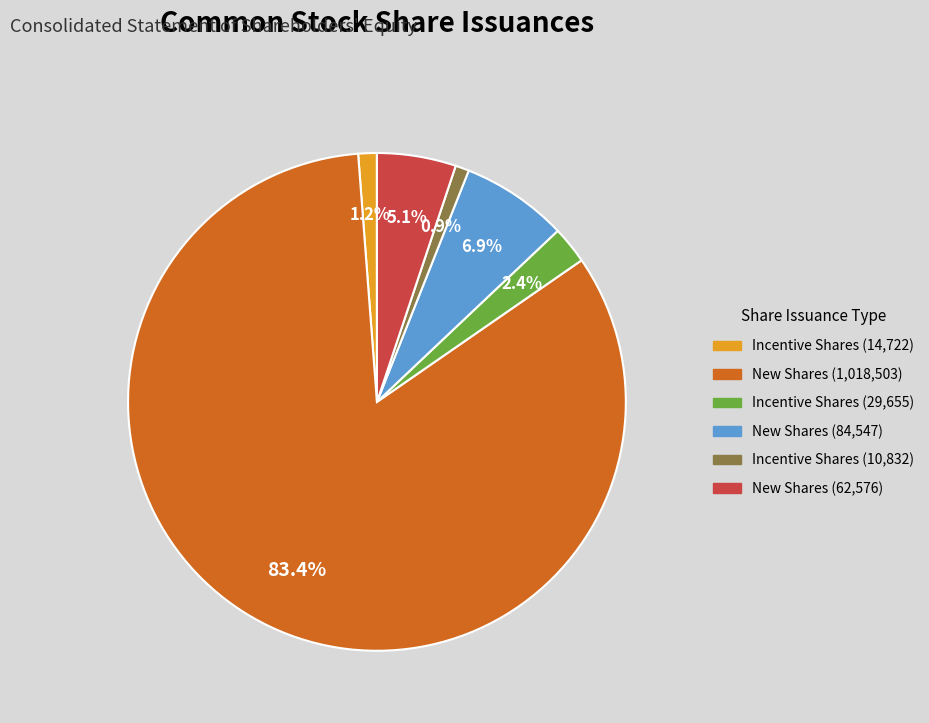

Is there a majority slice in this chart?

Yes